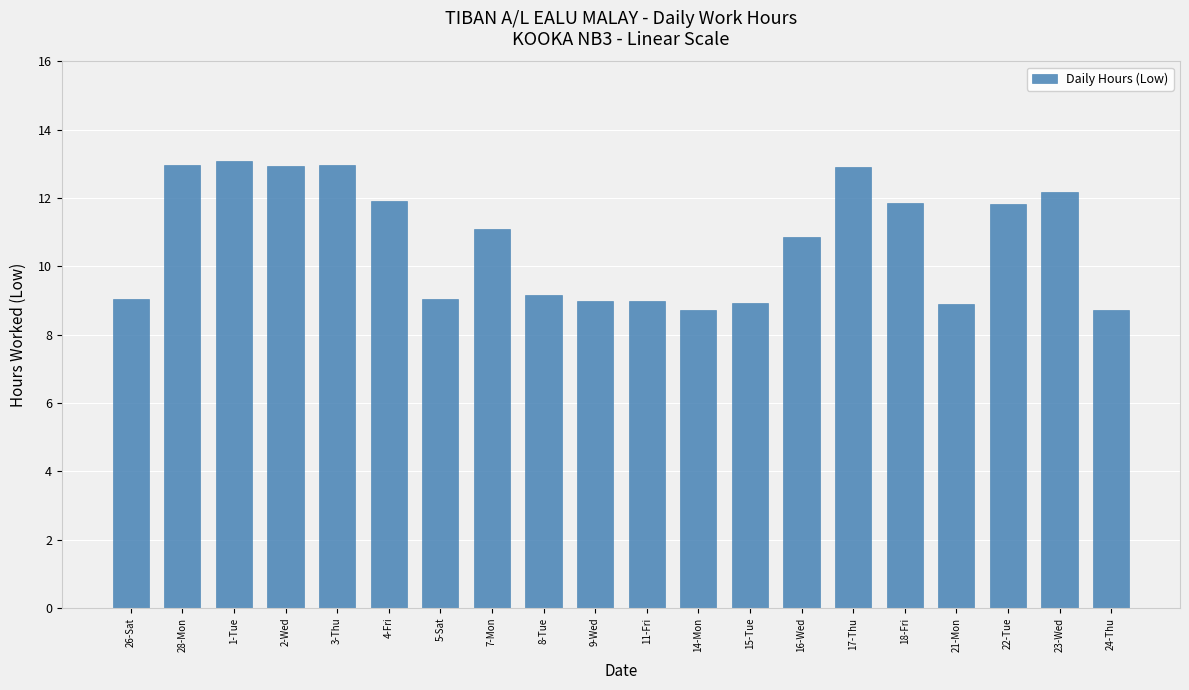

What is the change in value from 8-Tue to 16-Wed?

+1.7